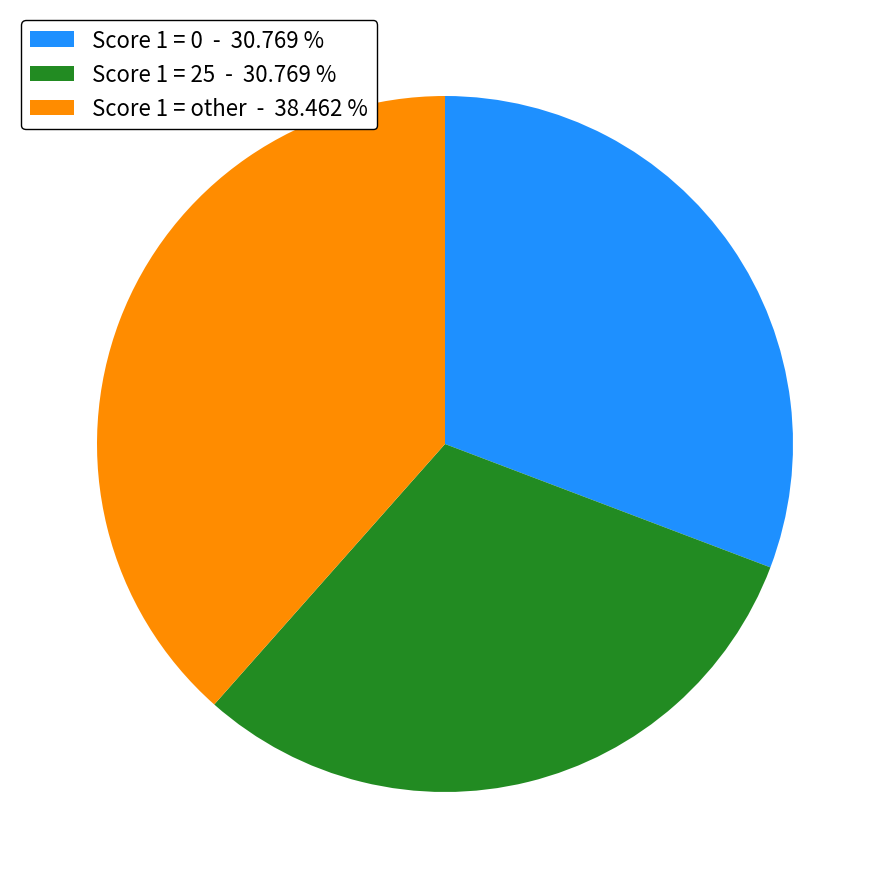

Do Score 1 = 25 - 30.769 % and Score 1 = other - 38.462 % together represent more than half of the pie?

Yes